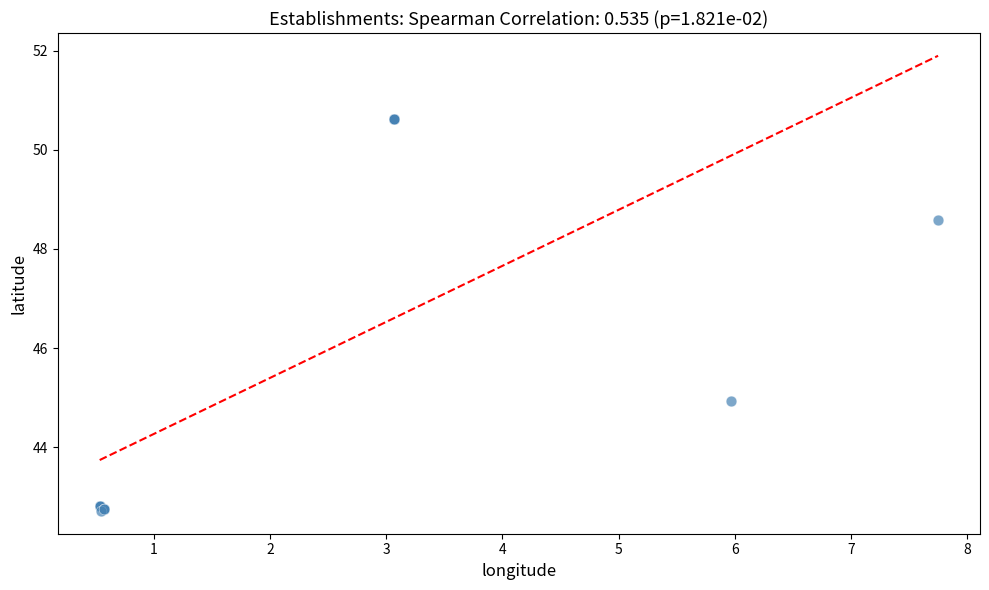

What Y value in the scatter plot is closest to 46?

44.9